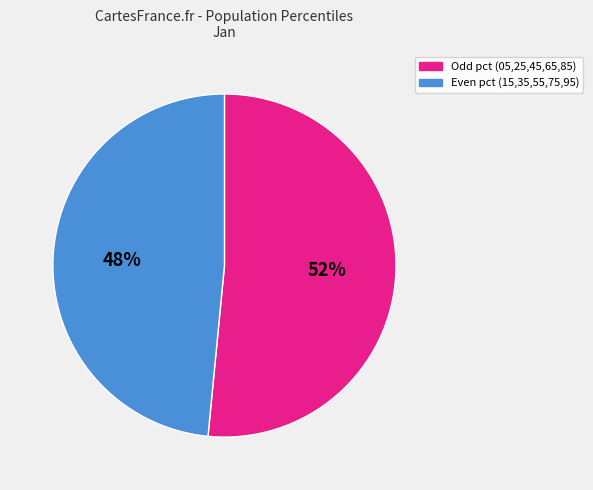

To the nearest percent, what is the average slice percentage?

50%